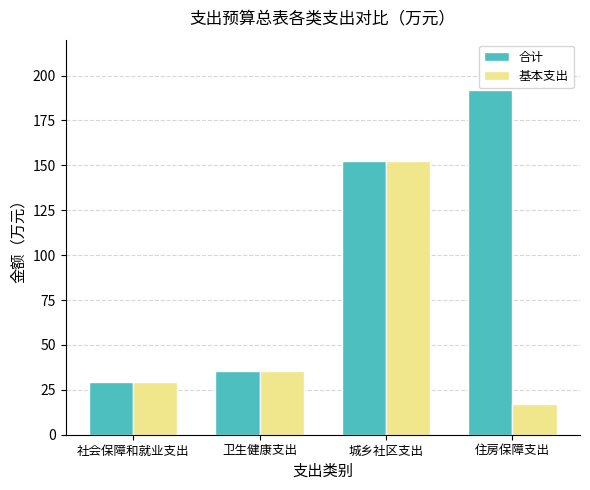

At how many categories does at least one series exceed 20?

4